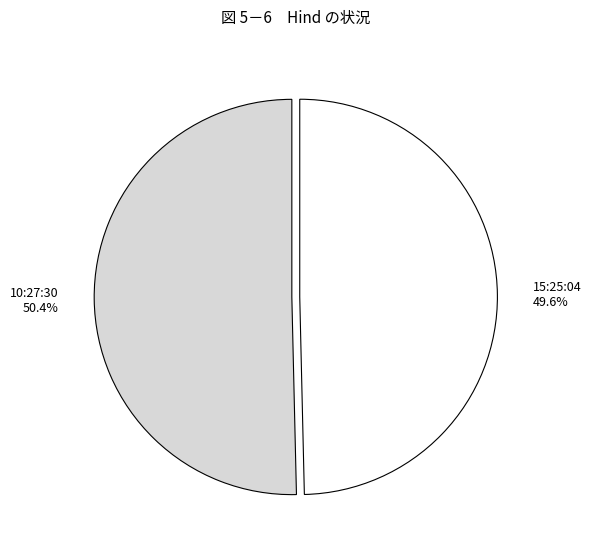

Is there any slice that represents more than half of the pie?

Yes